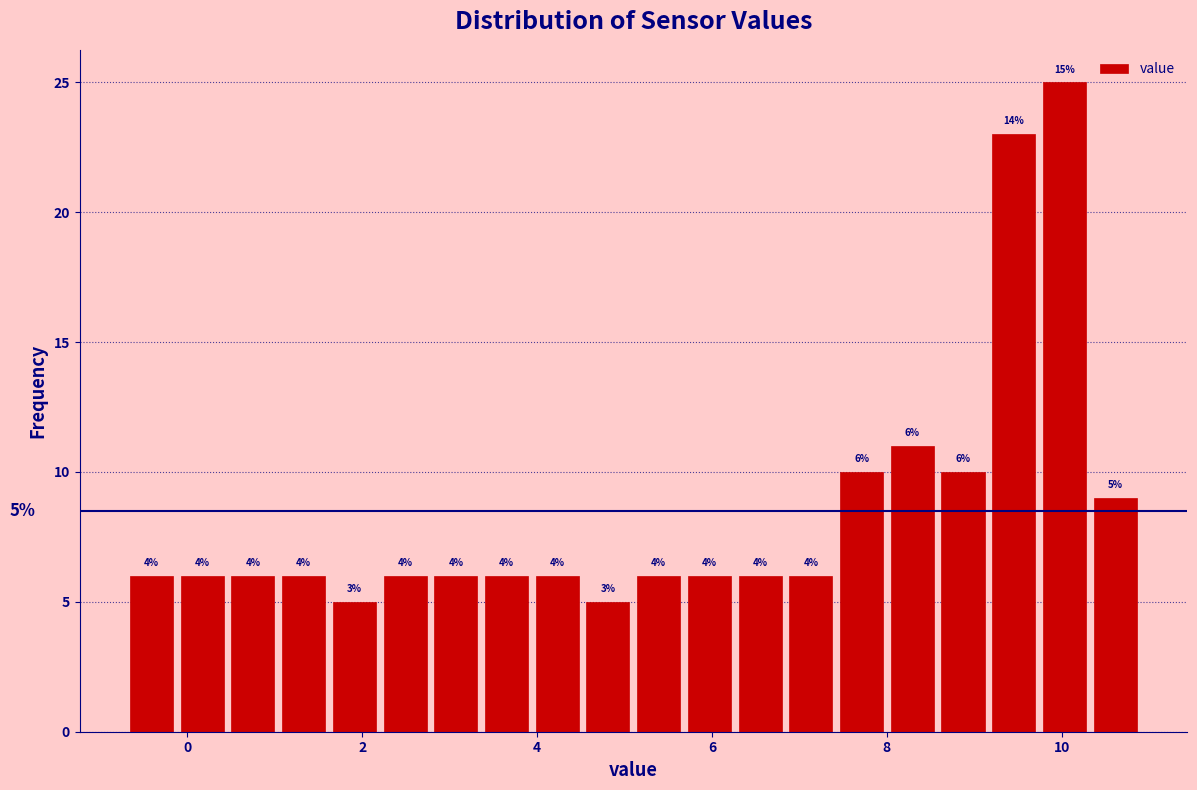

Read against the x-axis, roughly where is the centre of the tallest bar?

10.0